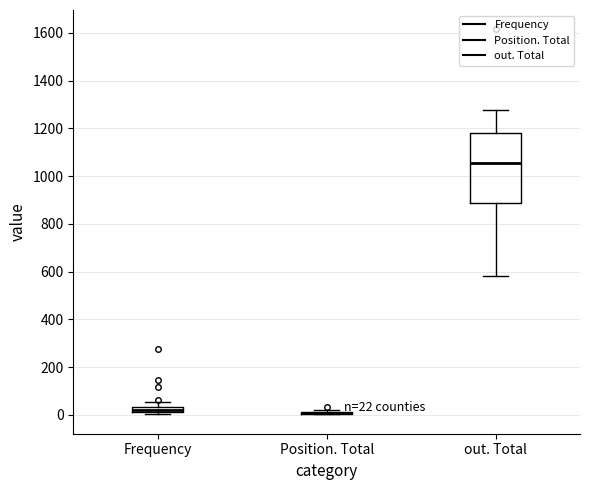

Comparing the boxes themselves (not the whiskers), which one is the tallest?

out. Total